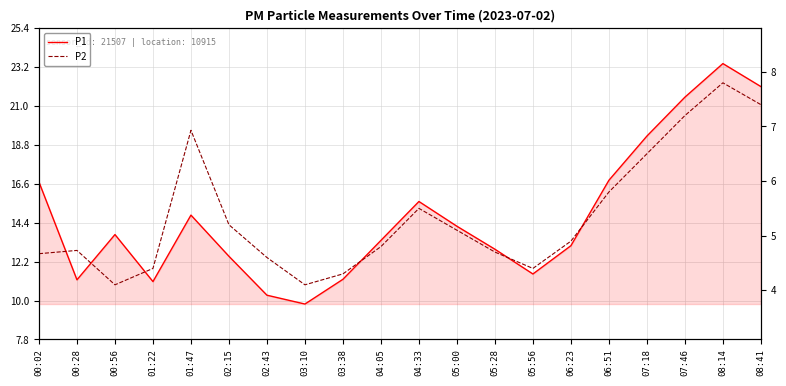

Reading left to right, what are all the values shown in this chart?

P1: 16.7	11.2	13.7	11.1	14.8	12.5	10.3	9.8	11.2	13.4	15.6	14.2	12.9	11.5	13.1	16.8	19.3	21.5	23.4	22.1
P2: 4.7	4.7	4.1	4.4	6.9	5.2	4.6	4.1	4.3	4.8	5.5	5.1	4.7	4.4	4.9	5.8	6.5	7.2	7.8	7.4